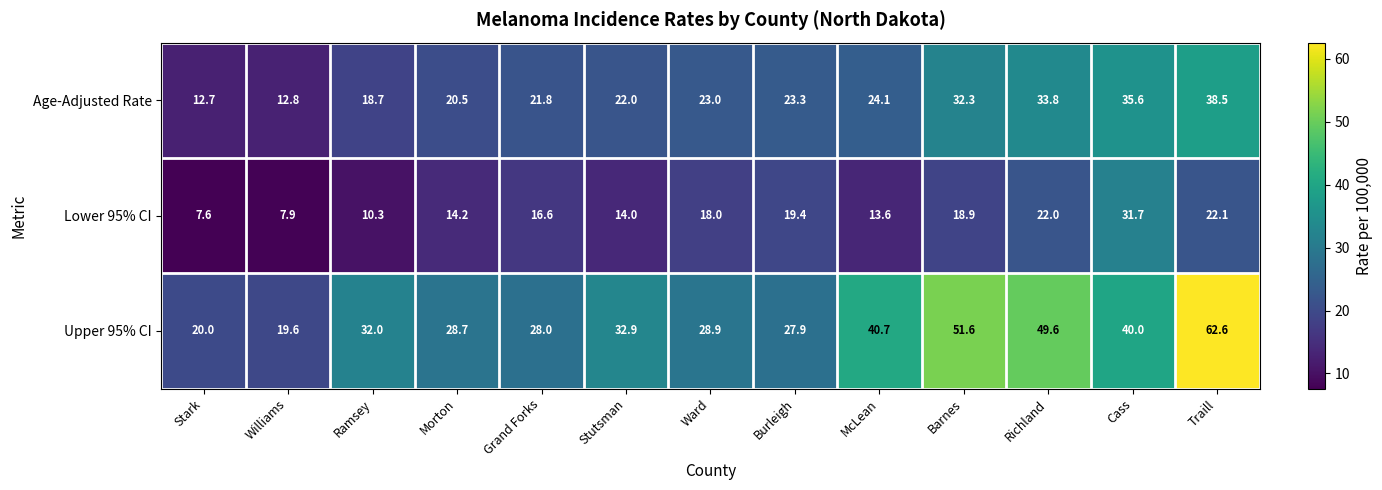

At which category is the sum across all series the highest?

Traill